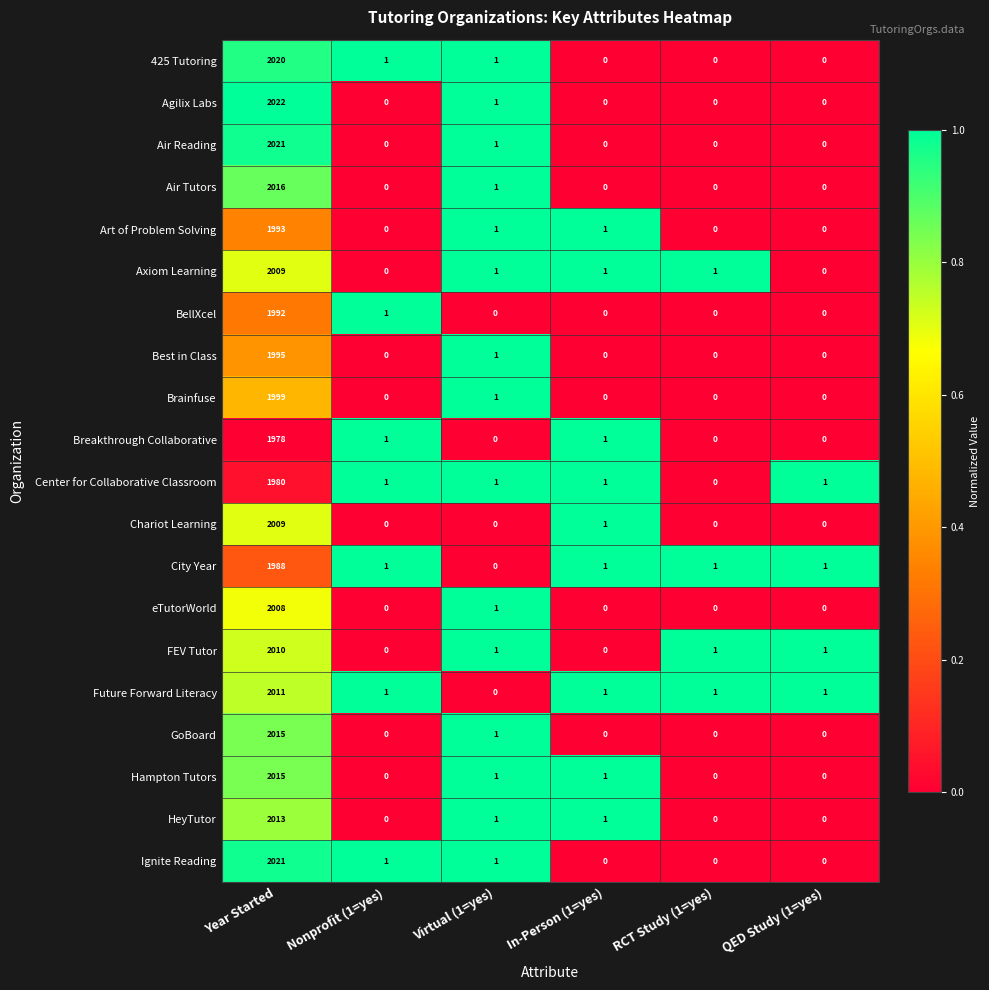

What is the average value of the Axiom Learning series?

335